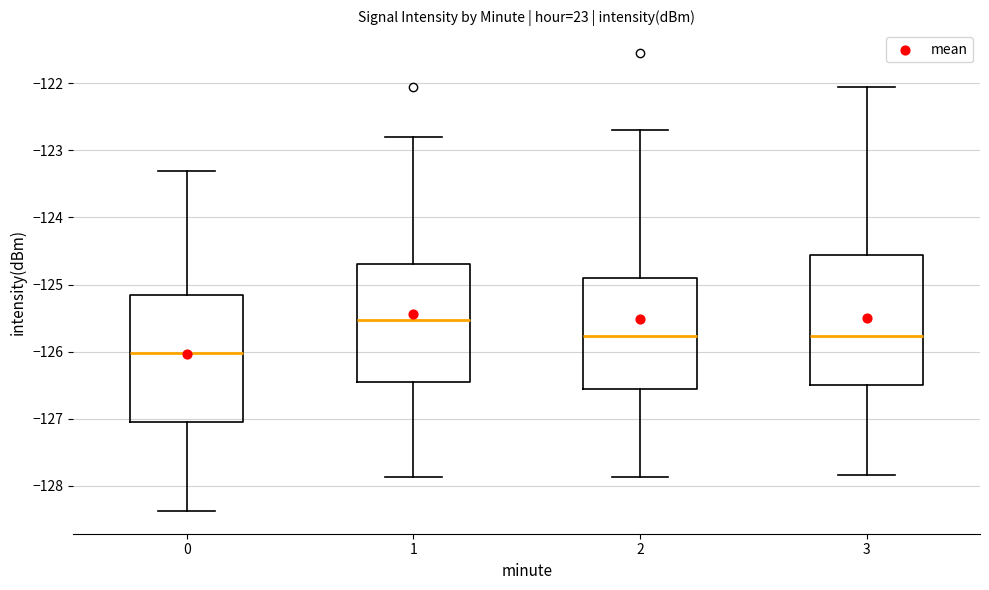

Reading left to right, read every box against the y-axis: the position of its median line, the range the box covers, and the ends of its whiskers. The values are not printed on the chart, so give them approximately, as read against the axis.

0: median -126.0, box -127.1 to -125.2, whiskers -128.4 to -123.3
1: median -125.5, box -126.4 to -124.7, whiskers -127.9 to -122.8
2: median -125.8, box -126.6 to -124.9, whiskers -127.9 to -122.7
3: median -125.8, box -126.5 to -124.6, whiskers -127.8 to -122.0